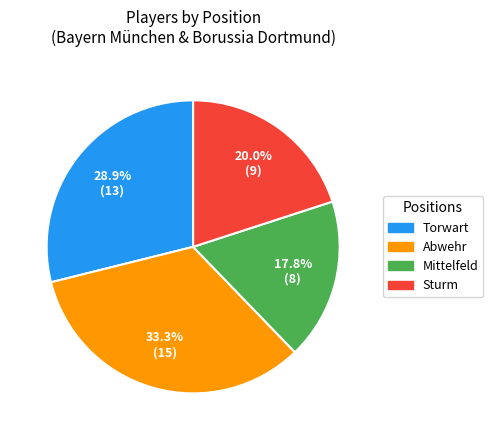

Is there a majority slice in this chart?

No